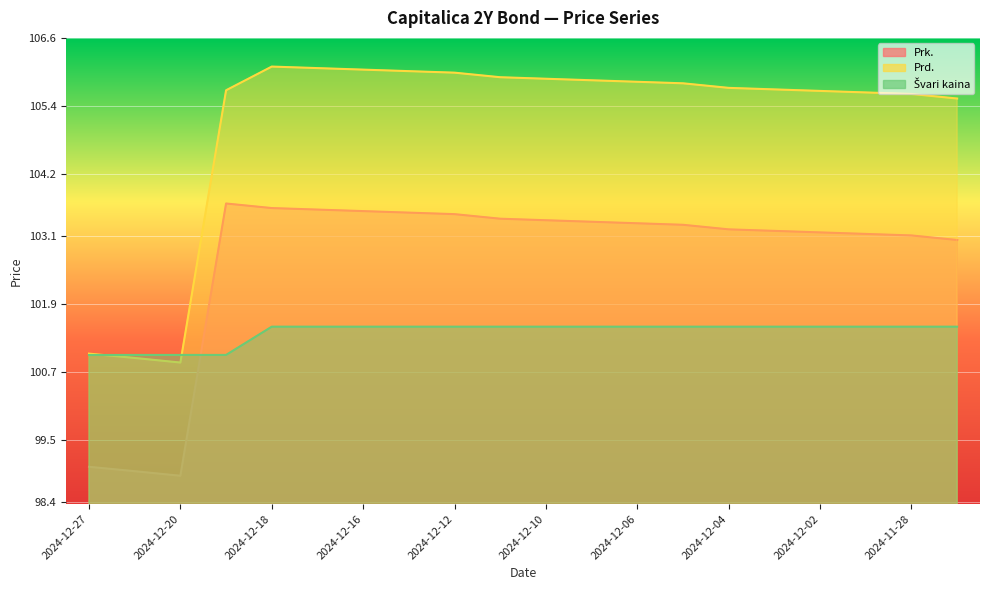

What is the average value of the Švari kaina series?

101.4